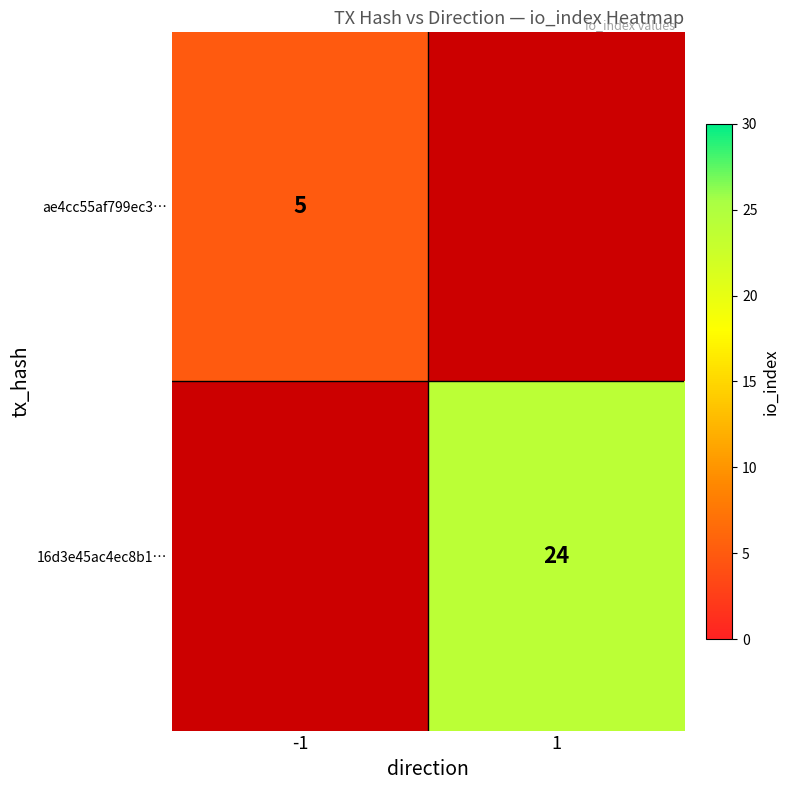

How many distinct data groups are displayed?

2